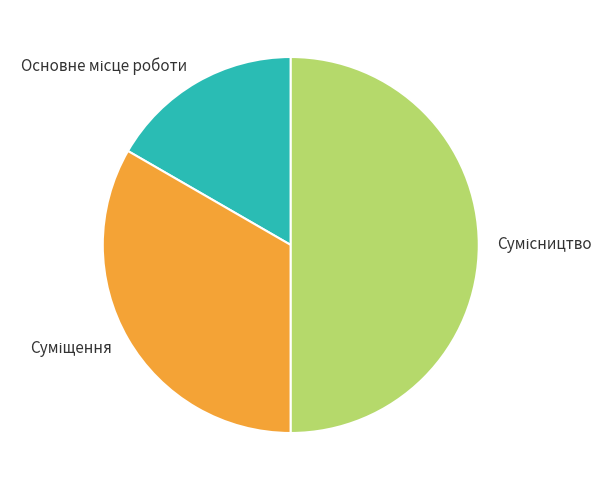

The Основне місце роботи slice represents 17% of the pie. True or false?

True